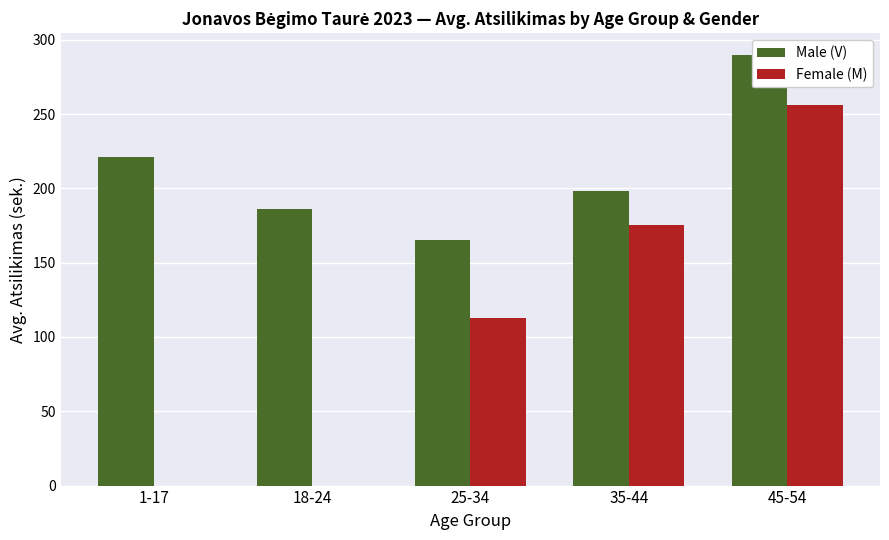

What is the average value of the Male (V) series?

212.1